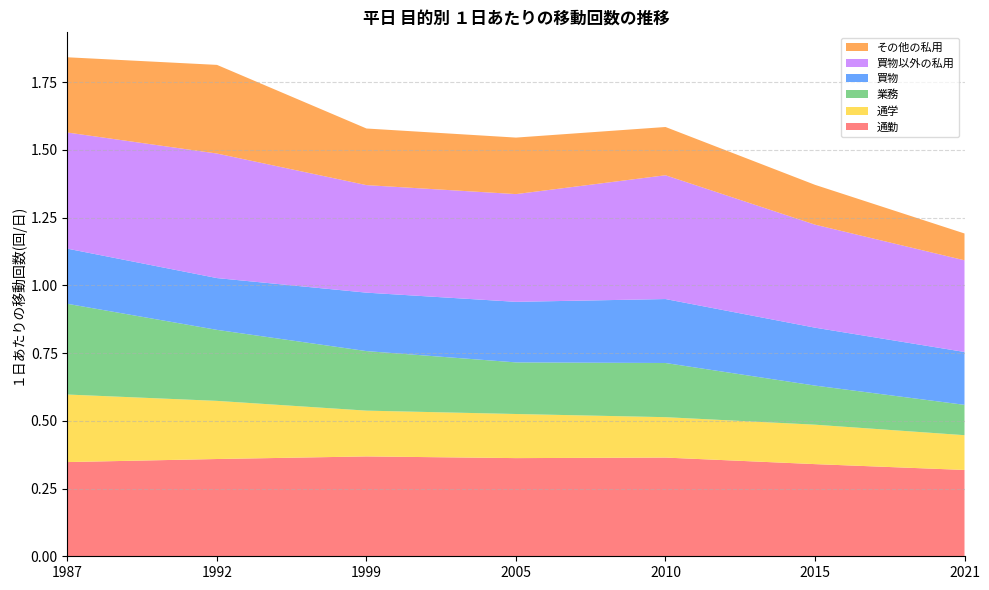

Reading left to right, what are all the values shown in this chart?

通勤: 0.3	0.4	0.4	0.4	0.4	0.3	0.3
通学: 0.2	0.2	0.2	0.2	0.1	0.1	0.1
業務: 0.3	0.3	0.2	0.2	0.2	0.1	0.1
買物: 0.2	0.2	0.2	0.2	0.2	0.2	0.2
買物以外の私用: 0.4	0.5	0.4	0.4	0.5	0.4	0.3
その他の私用: 0.3	0.3	0.2	0.2	0.2	0.1	0.1